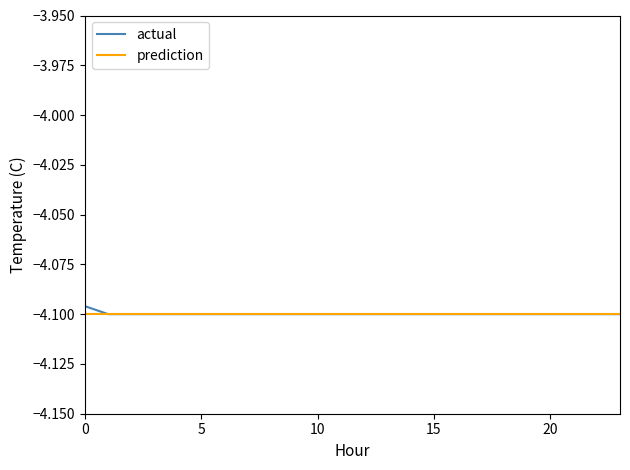

Rank the series by their maximum value, from lowest to highest.

prediction, actual